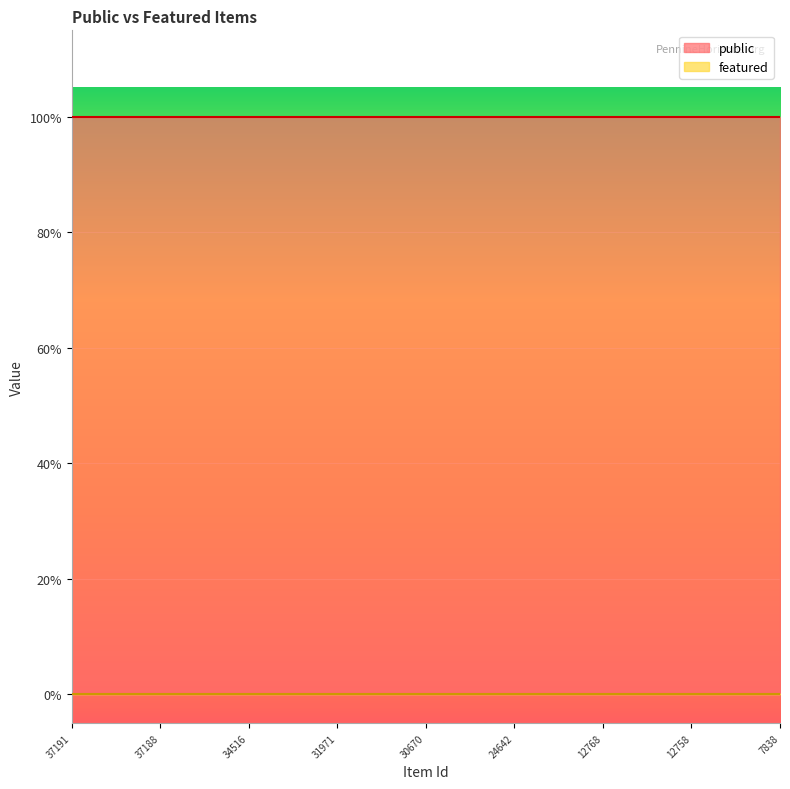

How many distinct data groups are displayed?

2